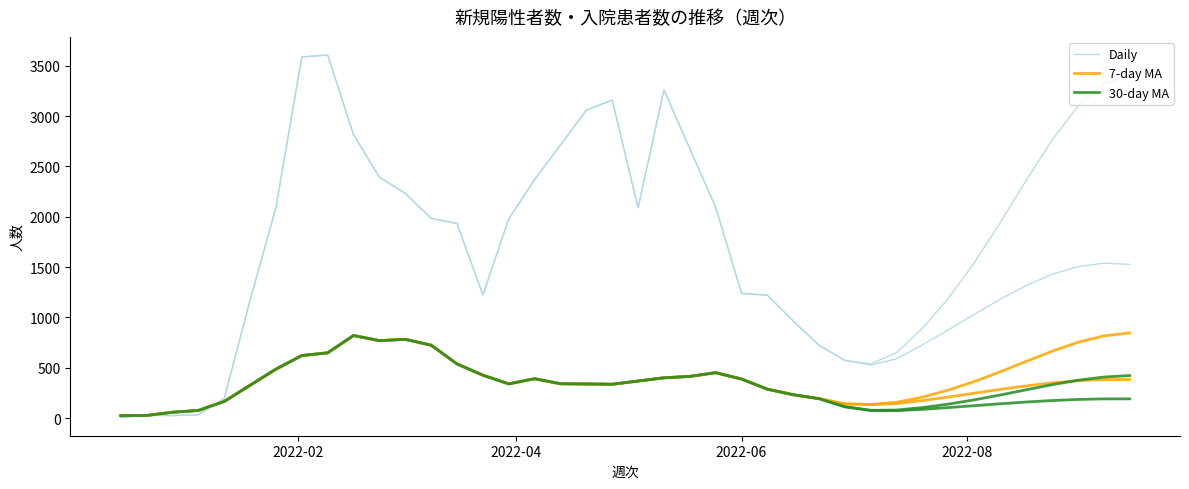

True or false: 30-day MA and 7-day MA cross at least once.

False